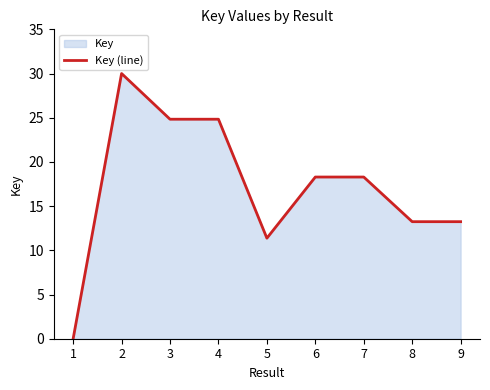

What is the value of the 4th point from the left?

24.8